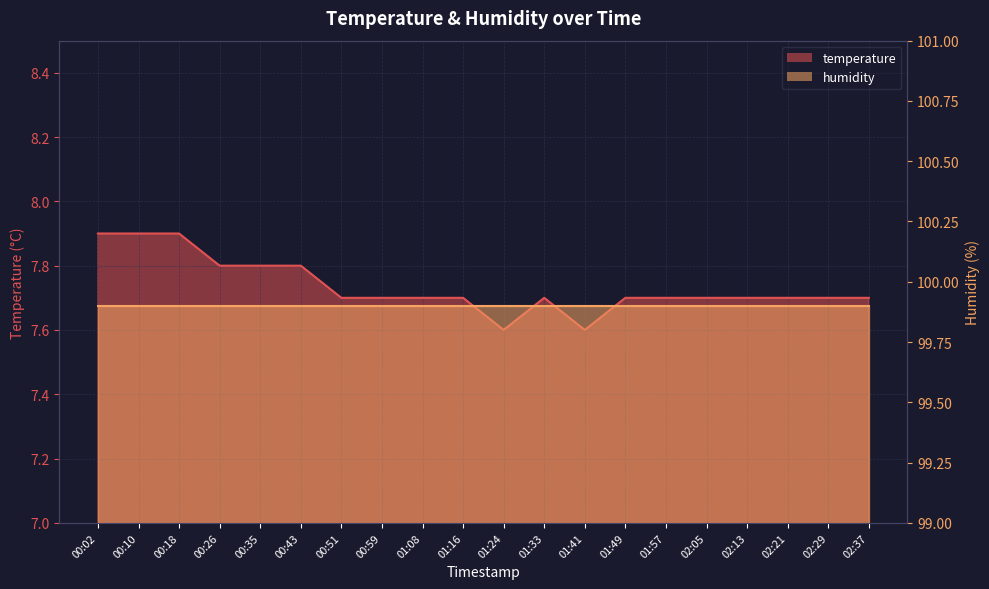

Which label corresponds to the largest value in the chart?

00:02